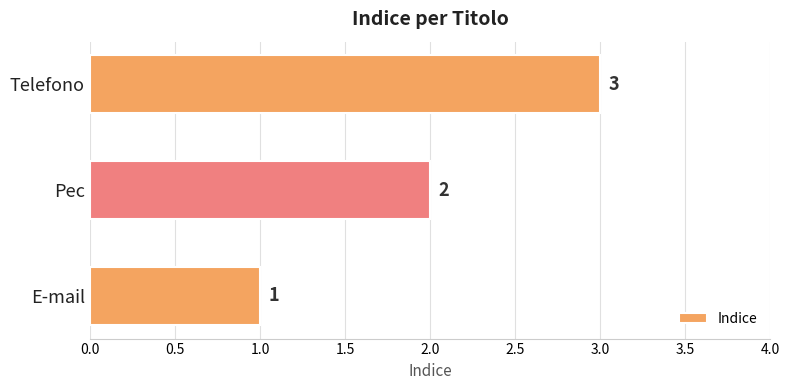

What is the minimum value shown in the chart?

1